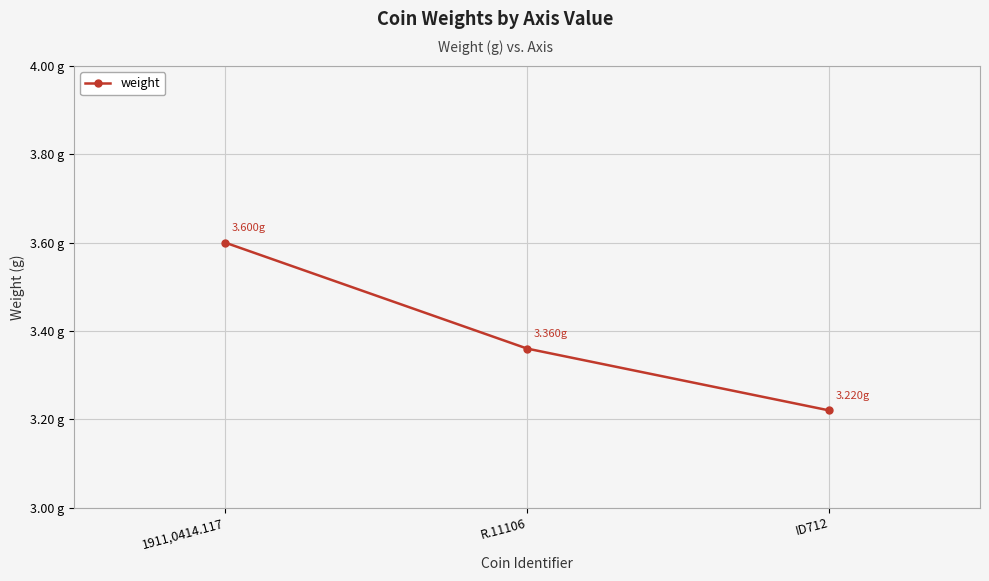

At which category does the chart reach its peak across all series?

1911,0414.117